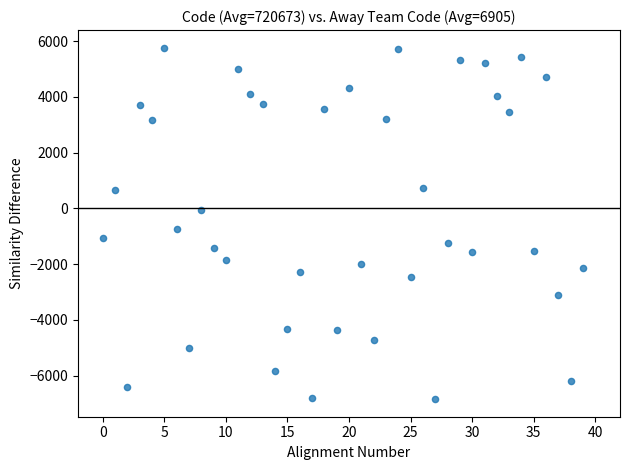

What is the range of Y values (max minus min)?

12603.0